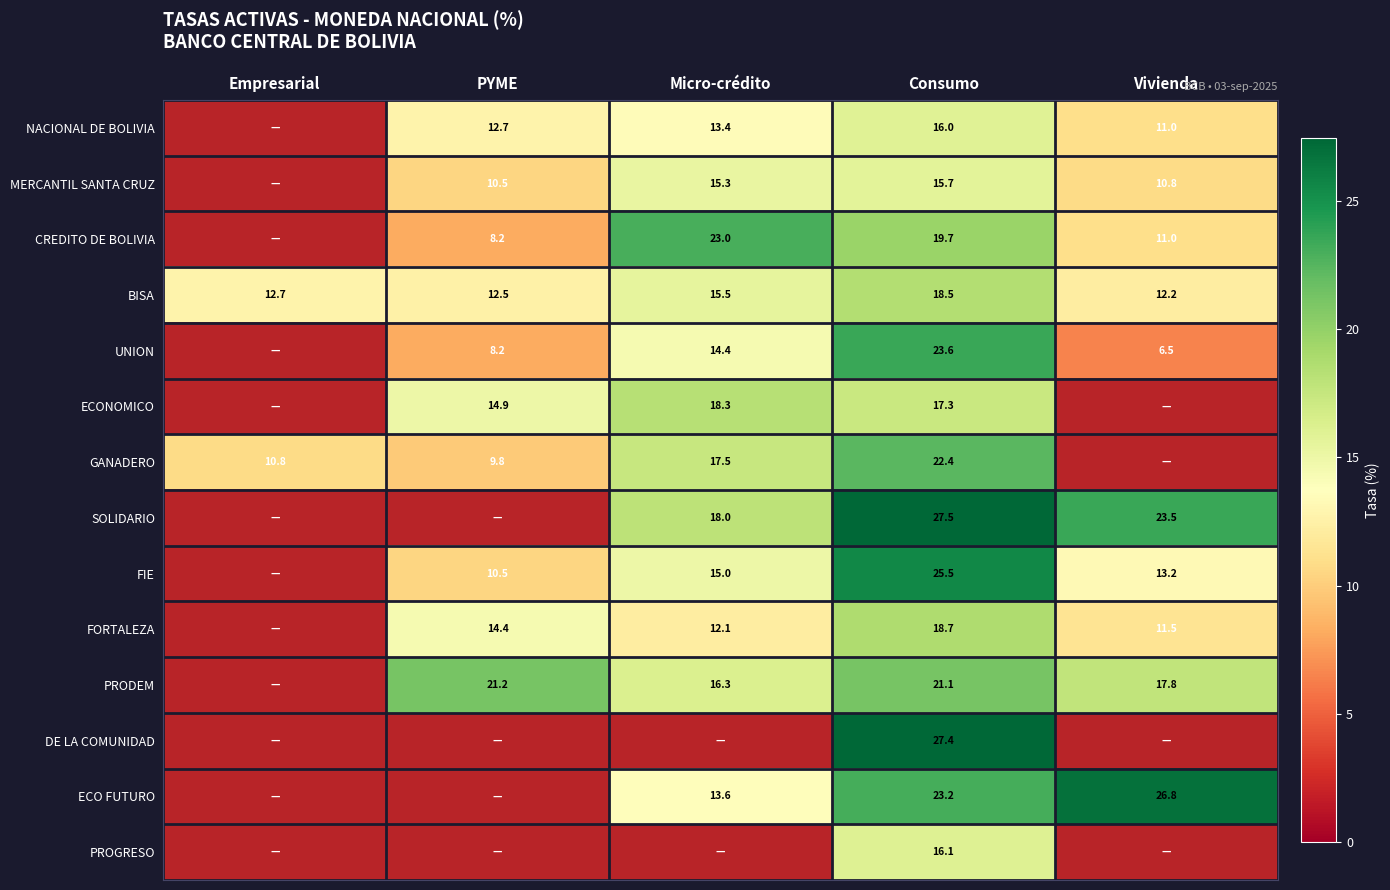

Which has a higher value, Consumo or Empresarial?

Consumo